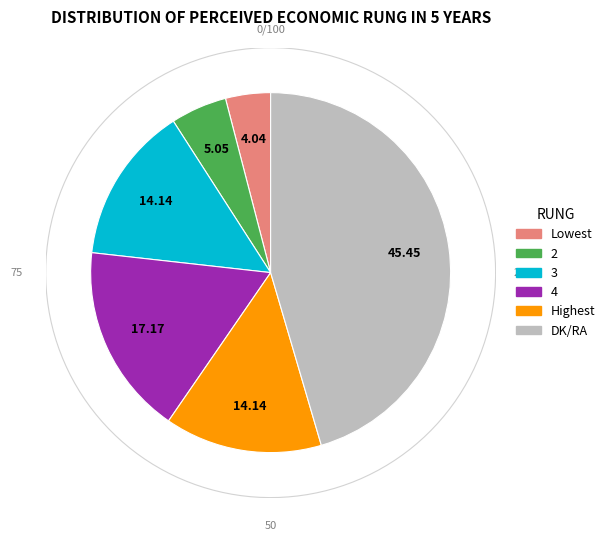

Is 3 the majority of the pie?

No